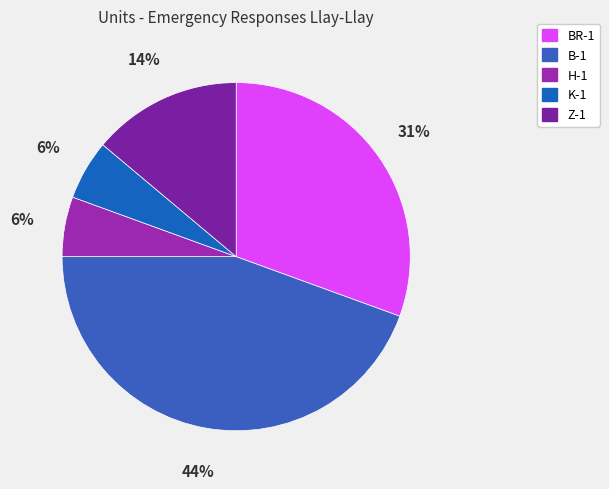

What is the change in value from BR-1 to K-1?

-9